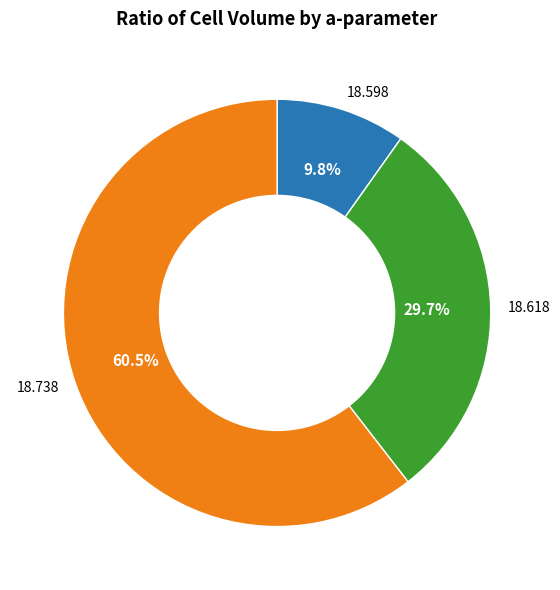

Is the sum of 18.598 and 18.738 greater than half?

Yes